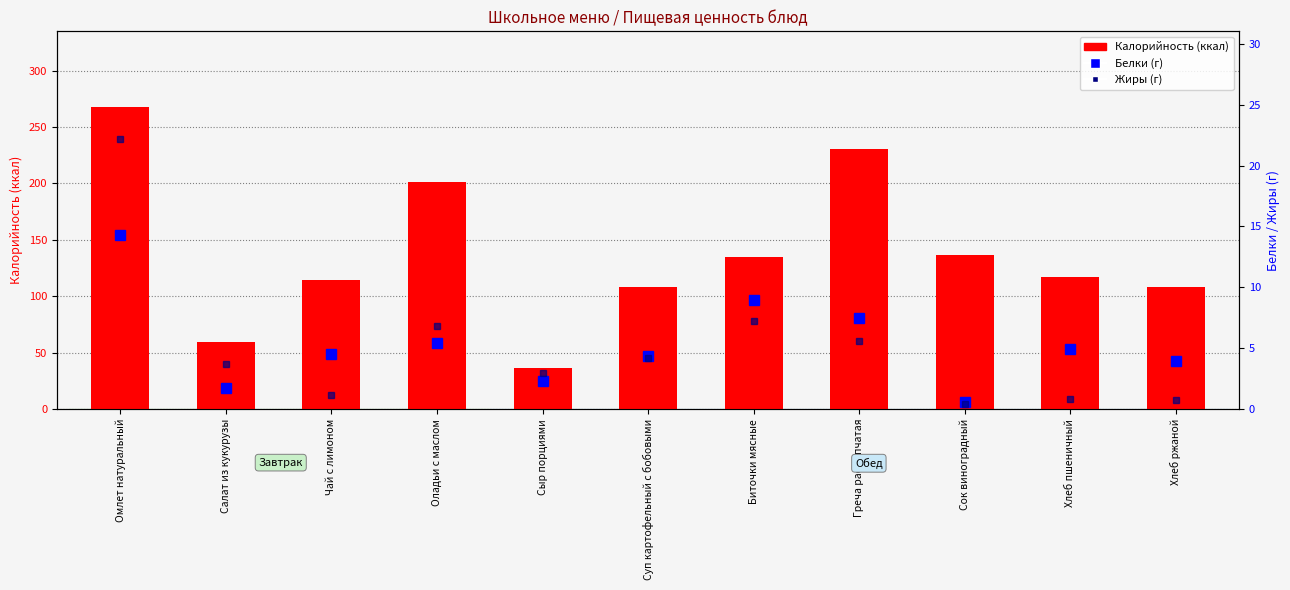

Is it true that Калорийность equals 230.4 at Греча рассыпчатая?

True